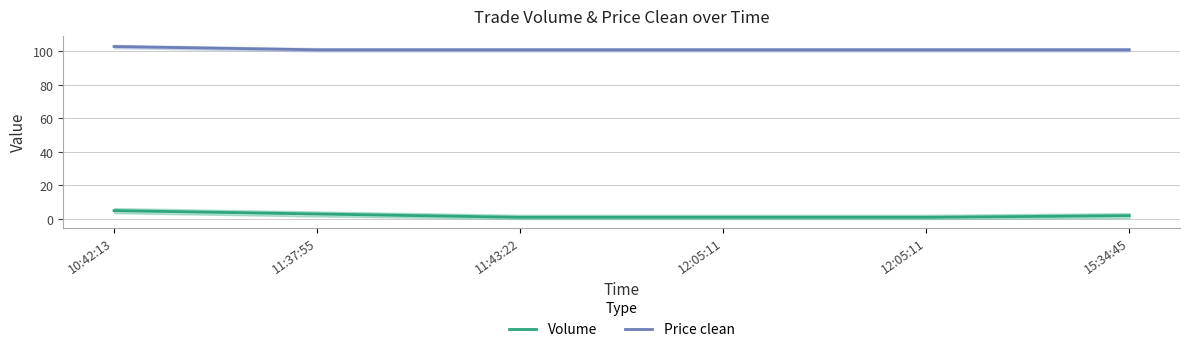

At which category is the sum across all series the highest?

10:42:13